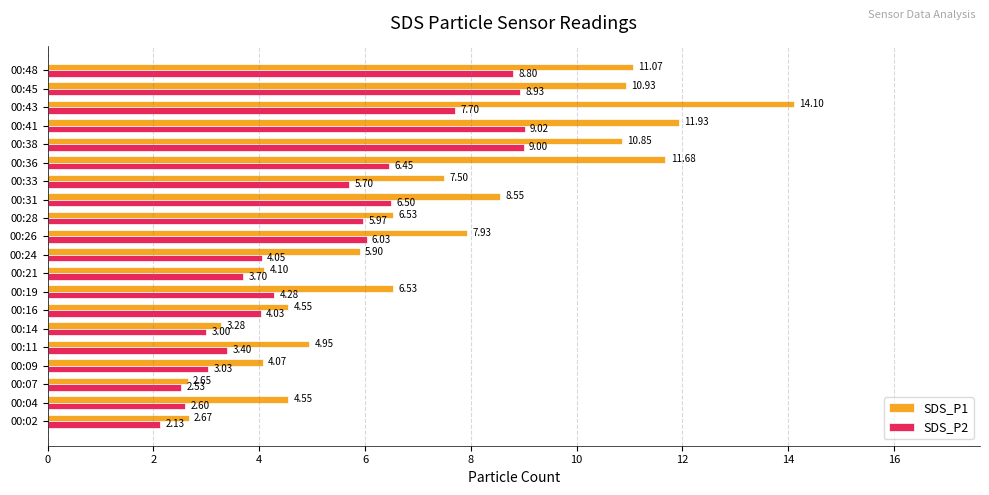

Which series changed the most between 00:07 and 00:41?

SDS_P1